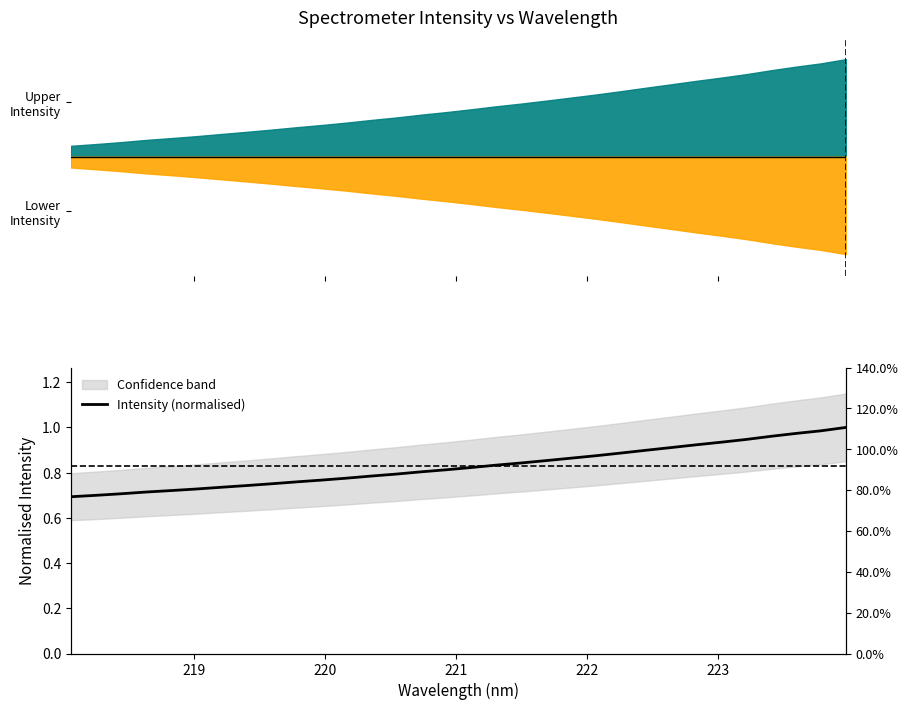

Does the chart display data point markers on the line(s)?

No